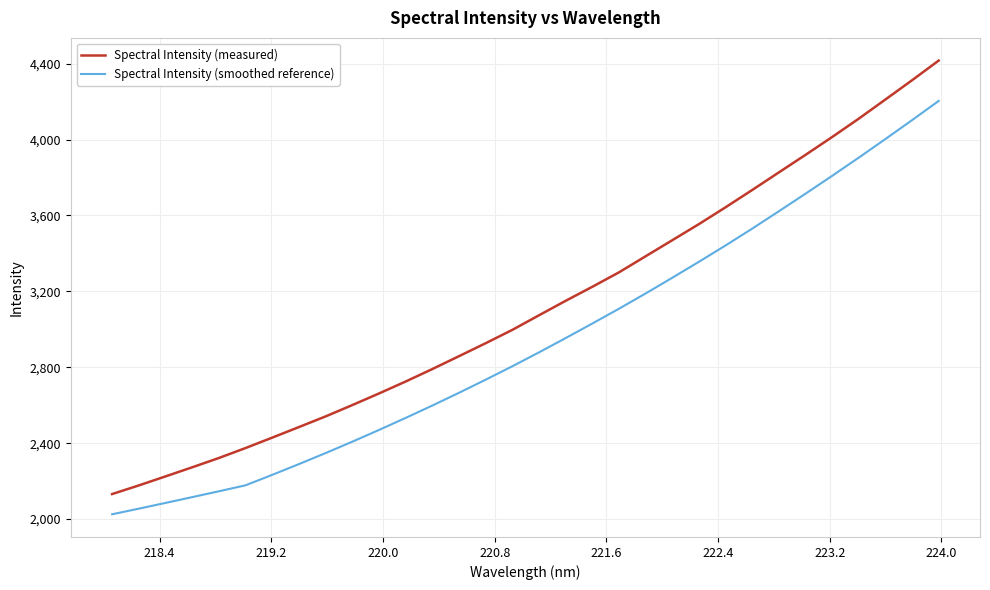

What are all the series names shown in the legend?

Spectral Intensity (measured), Spectral Intensity (smoothed reference)